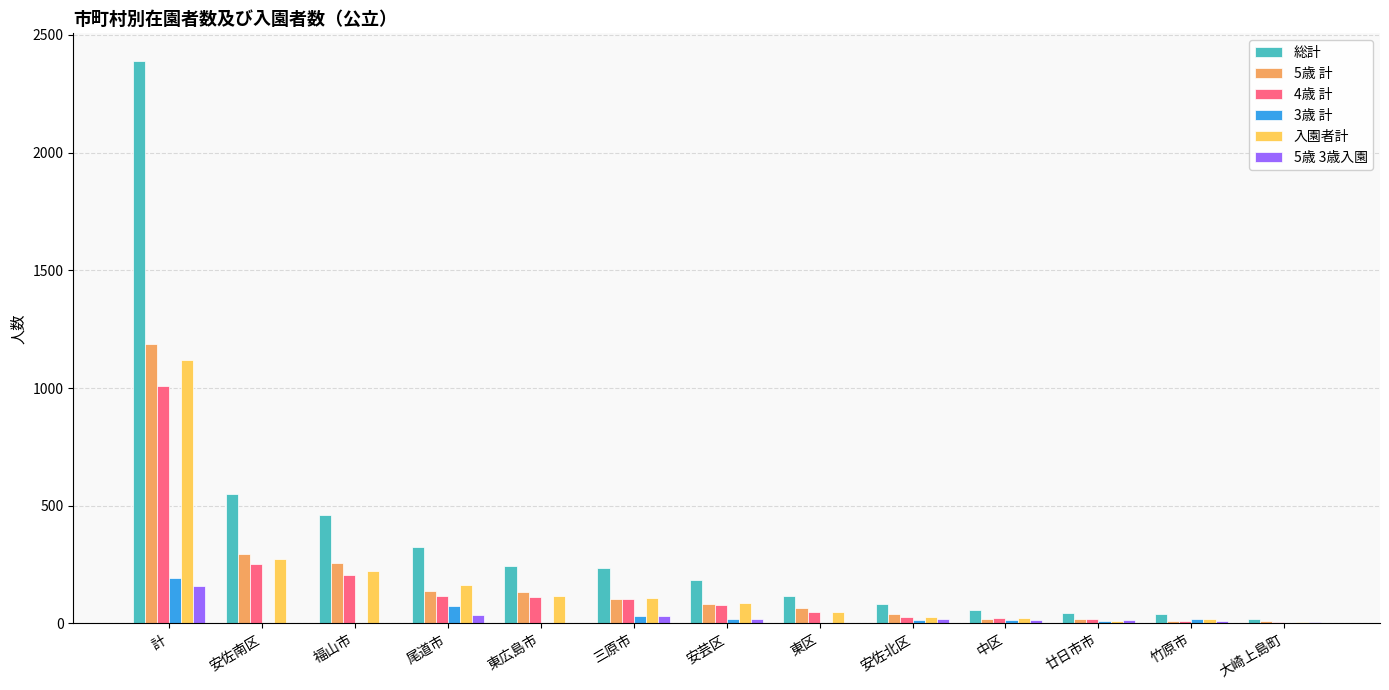

At which label does 総計 reach its peak?

計